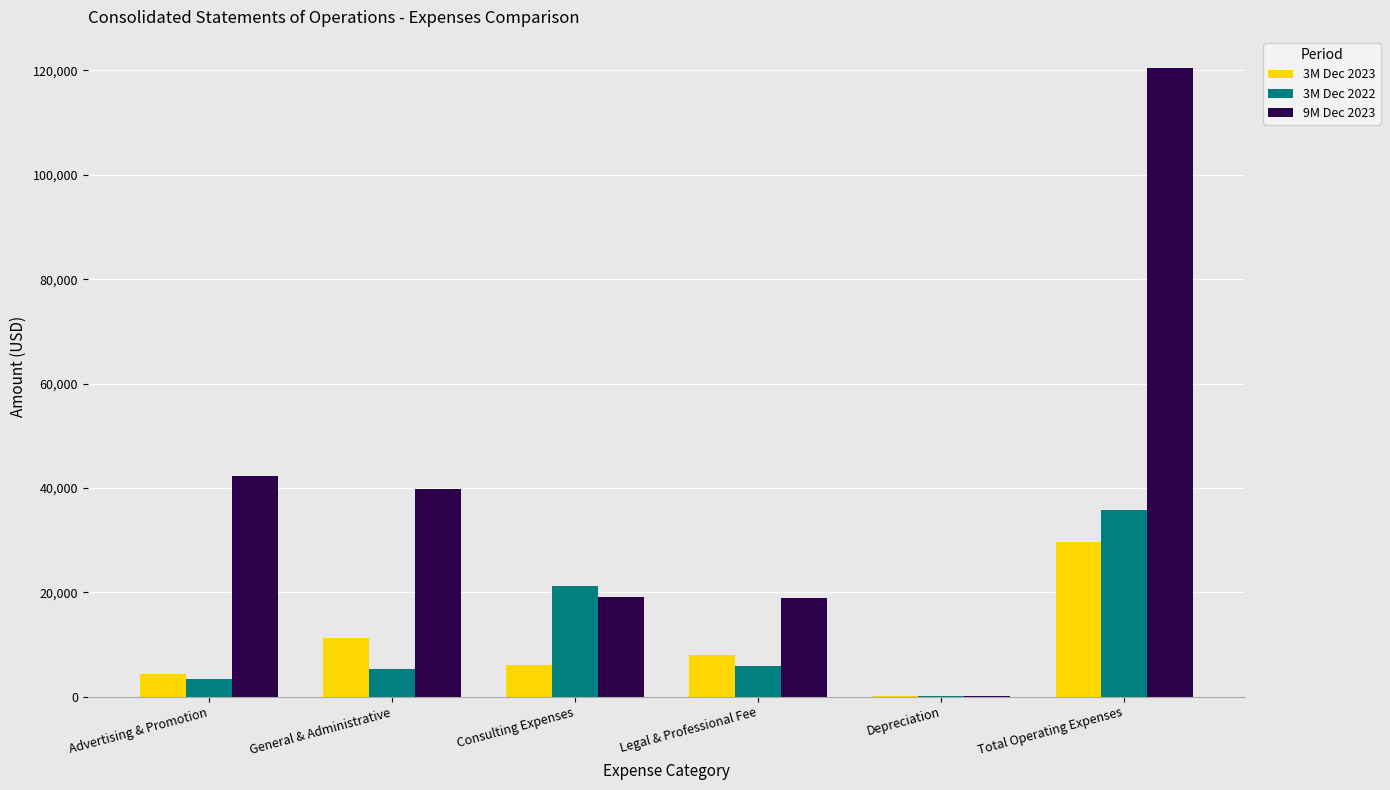

What is the difference between the 3M Dec 2023 values at Total Operating Expenses and Advertising & Promotion?

25228